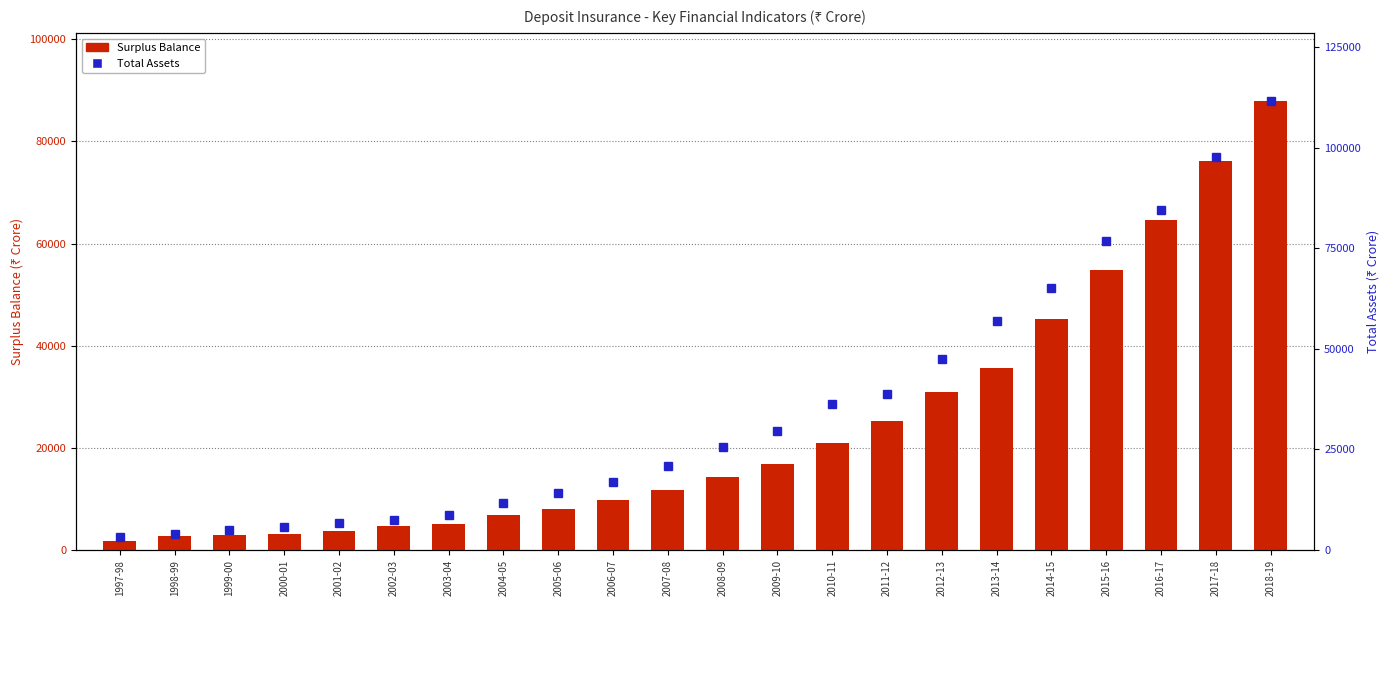

Reading left to right, what are all the values shown in this chart?

Surplus Balance: 1773	2754	2876	3205	3687	4683	5037	6942	8077	9767	11809	14339	16877	20930	25325	30855	35549	45246	54842	64557	76064	87995
Total Assets: 3348	4101	5000	5749	6600	7584	8740	11797	14102	17008	20853	25515	29682	36296	38840	47373	57053	65152	76894	84637	97632	111750